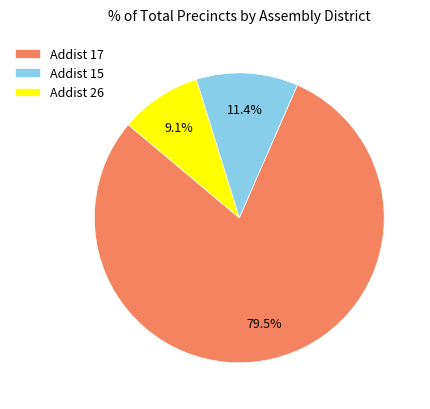

What is the total percentage of Addist 15 and Addist 17?

90.9%